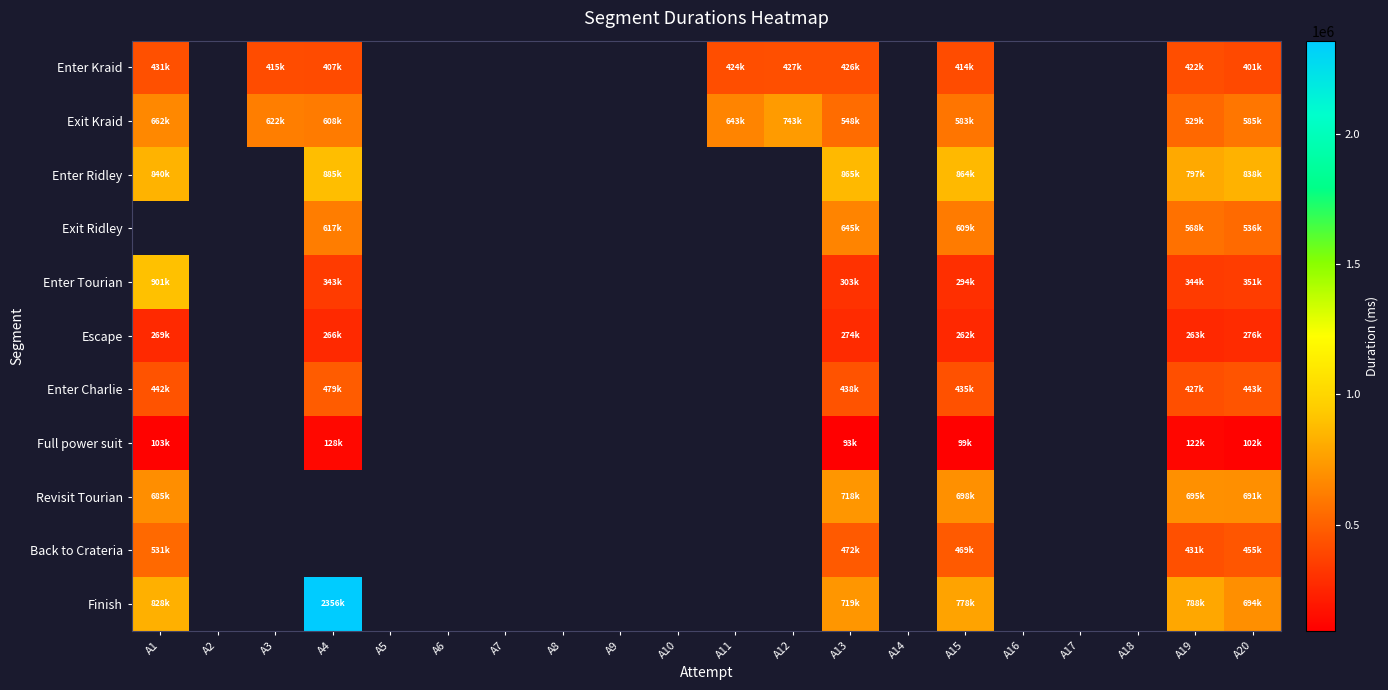

Which category has the lowest value in the Enter Kraid series?

A20